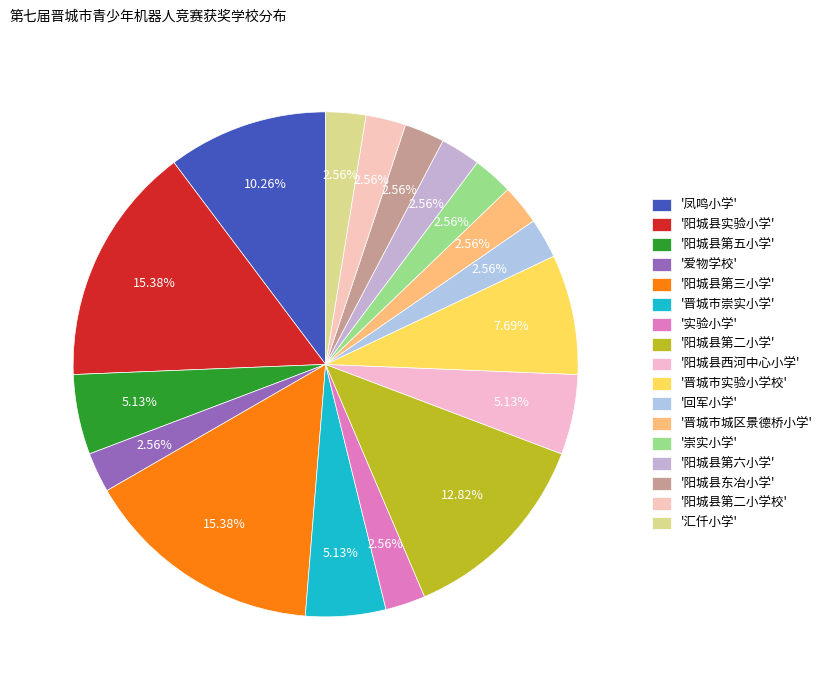

Count the number of slices in the pie.

17